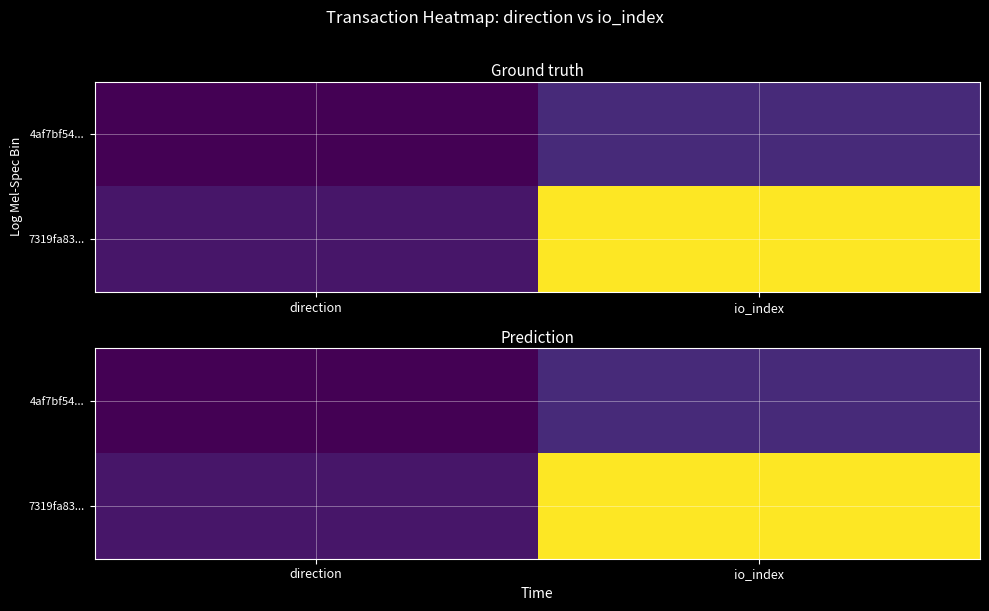

What is the total value across all series at io_index?

36